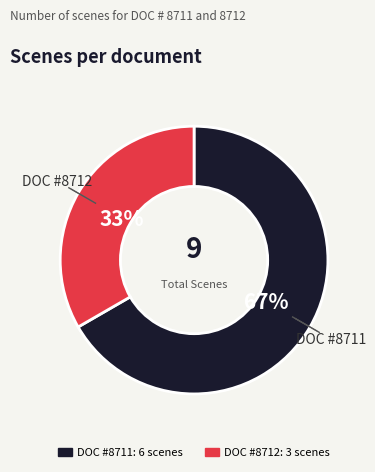

What is the change in value from 8711 to 8712?

-3